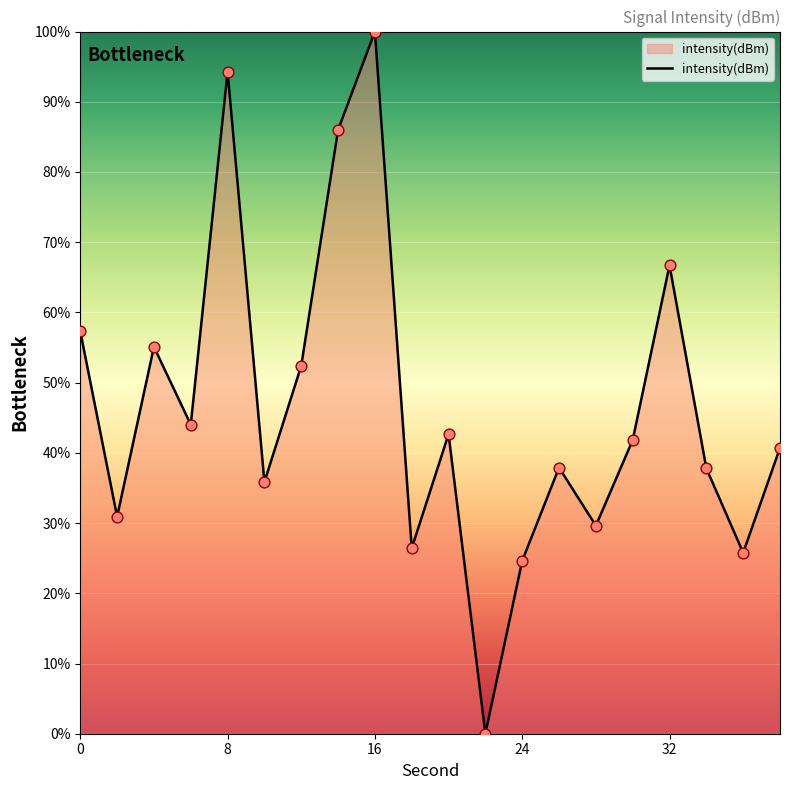

What is the maximum value shown in the chart?

100.0